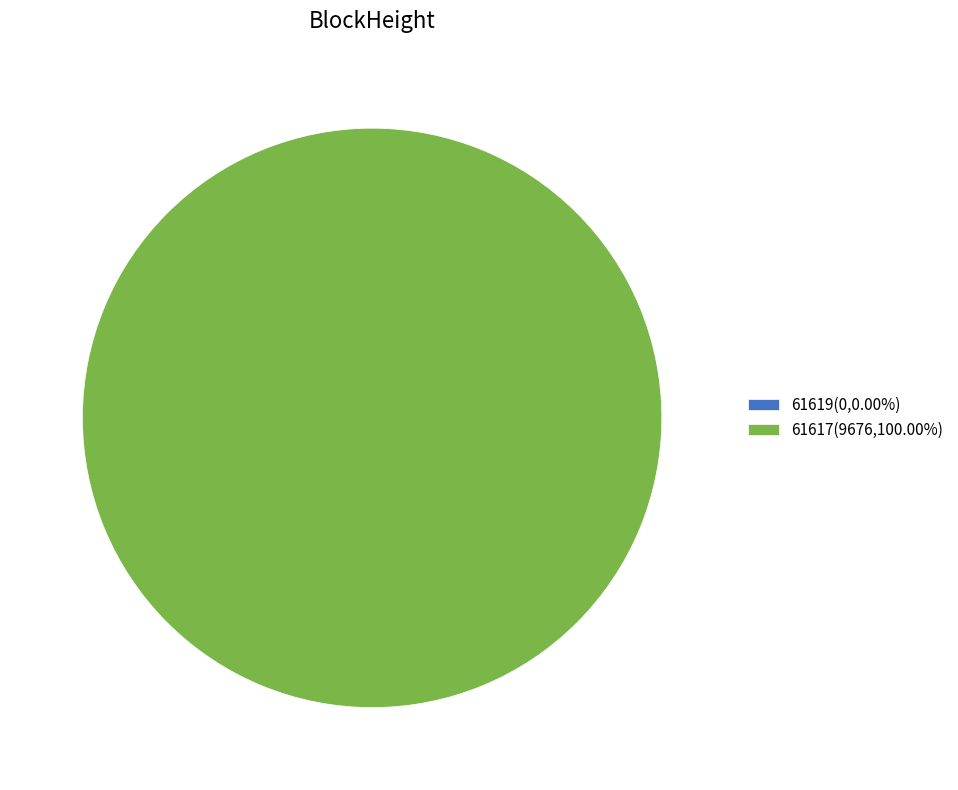

To the nearest percent, what portion does 61617 represent?

100%